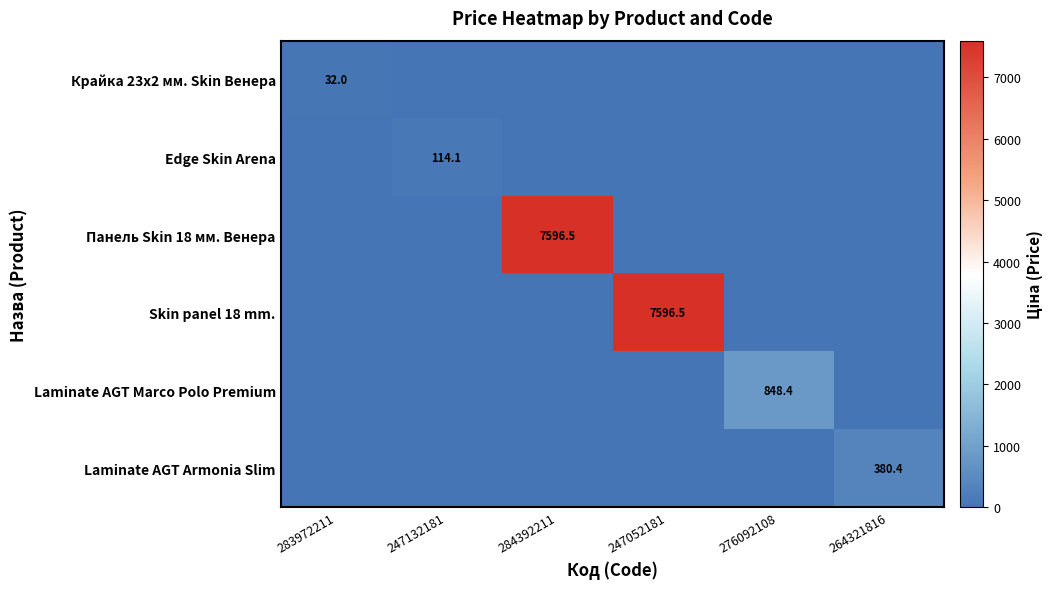

Which series has the largest total across all categories?

Панель Skin 18 мм. Венера